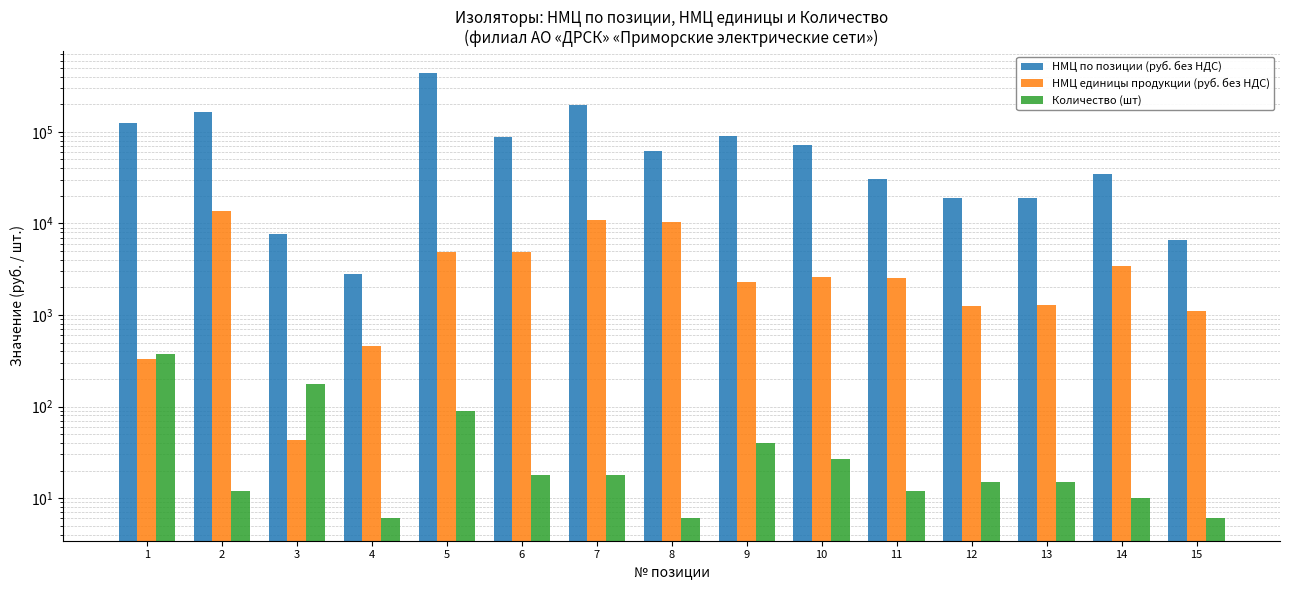

How many bars are there in each group?

3